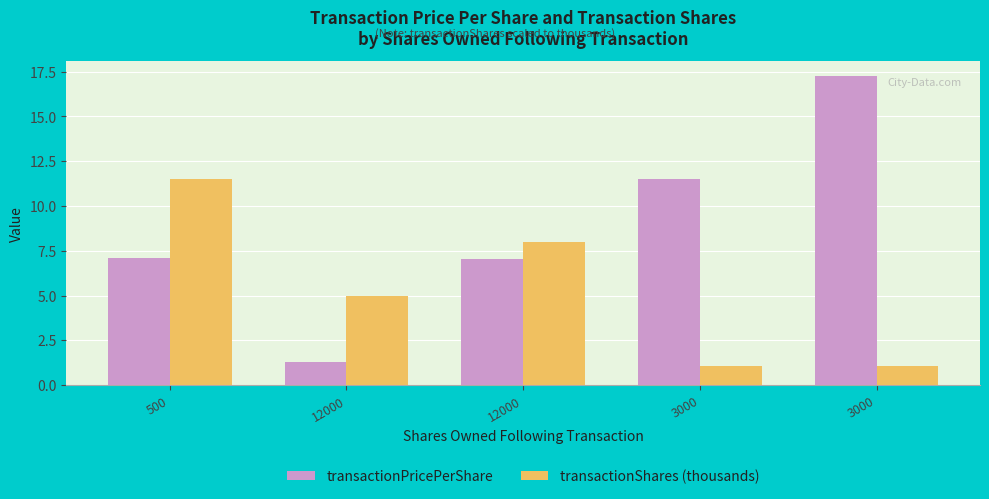

What are all the series names shown in the legend?

transactionPricePerShare, transactionShares (thousands)